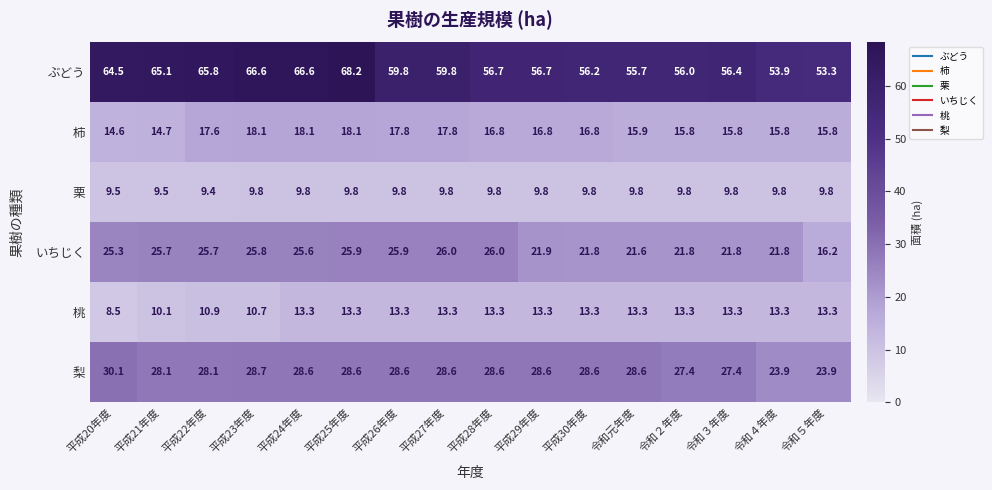

Which series has the largest range (max minus min)?

ぶどう